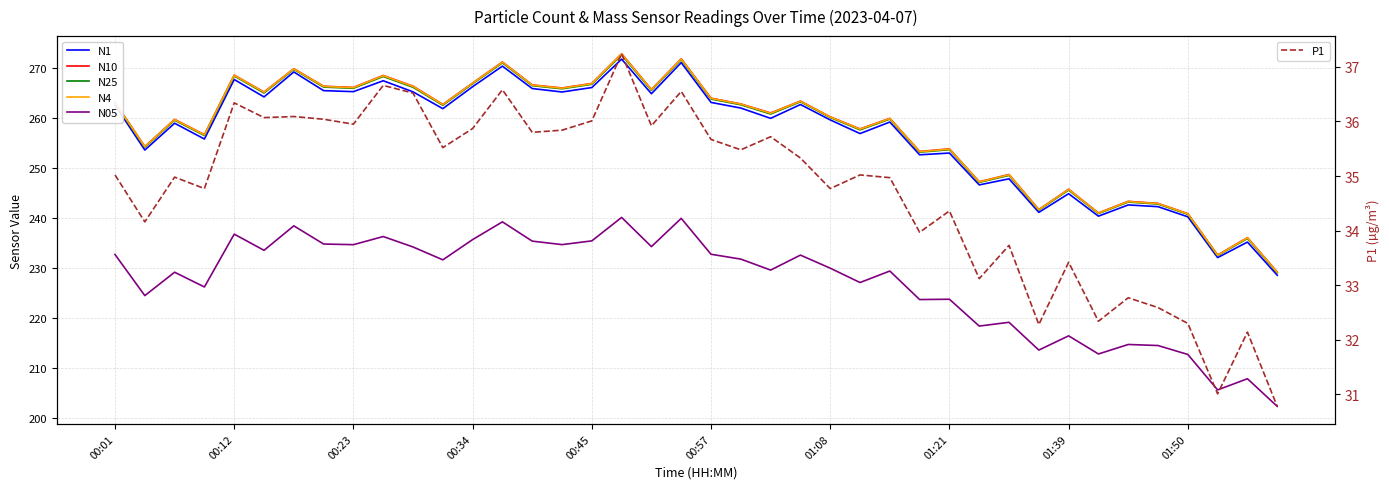

Which category has the highest value across all series?

17